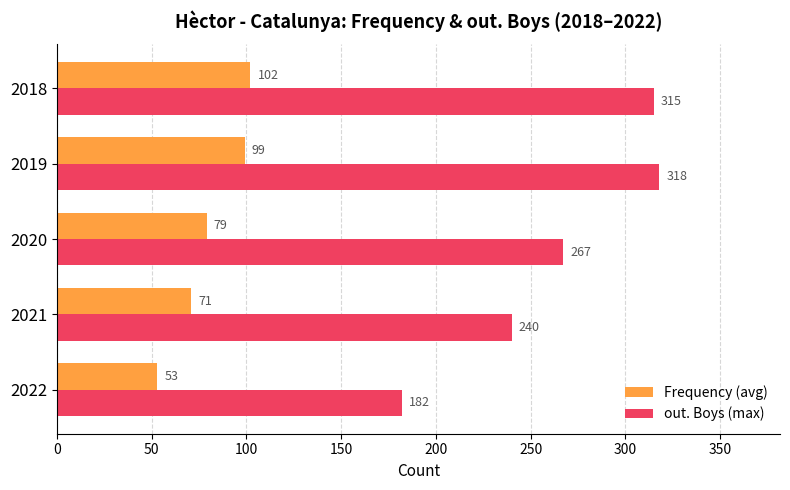

List the labels in order of Frequency (avg) value, largest first.

2018, 2019, 2020, 2021, 2022